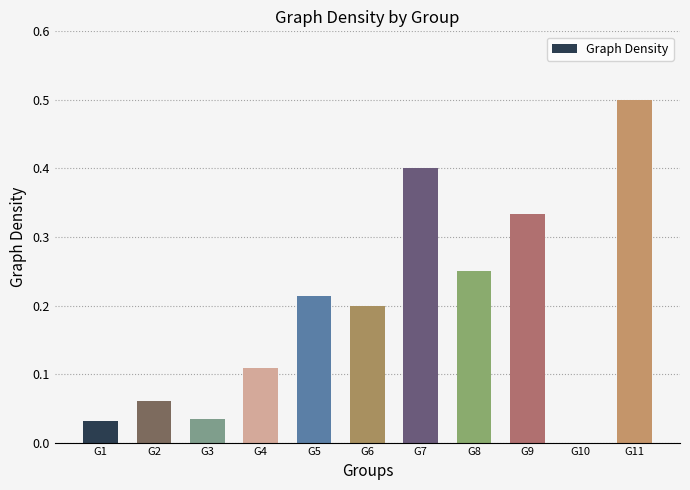

What is the greatest value displayed?

0.5